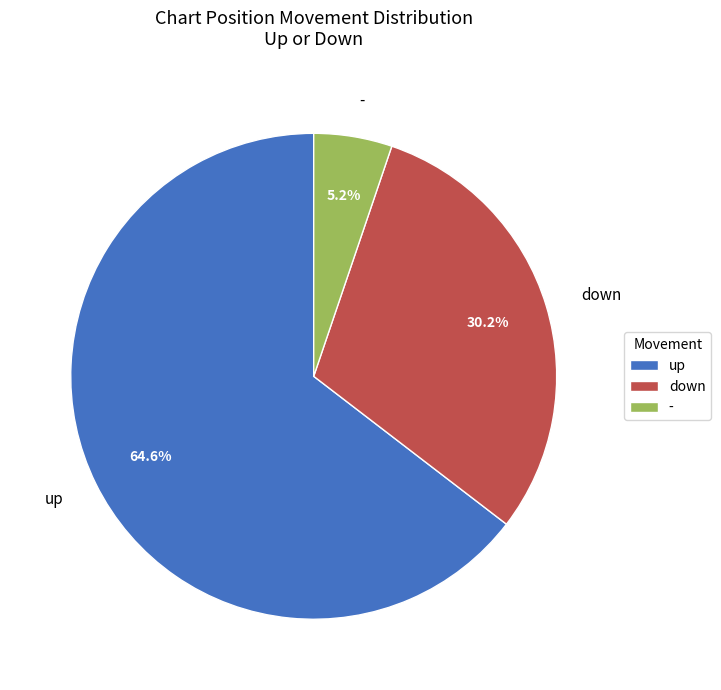

Is it true that up is 76% of the pie?

False